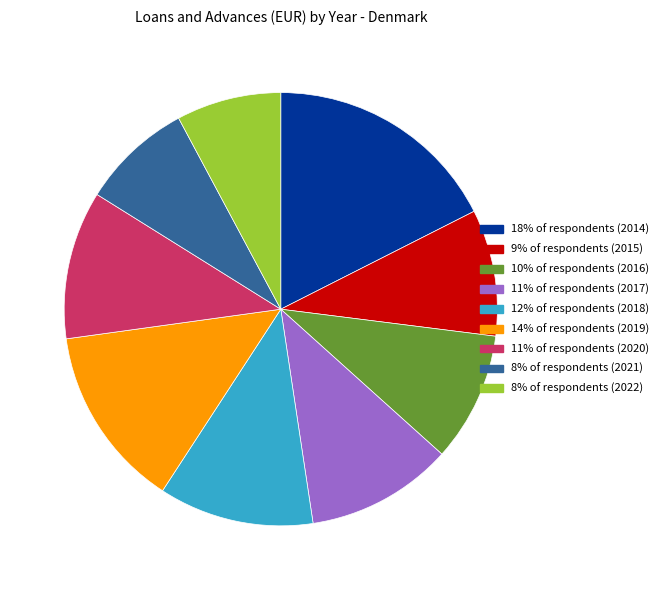

Is there a majority slice in this chart?

No